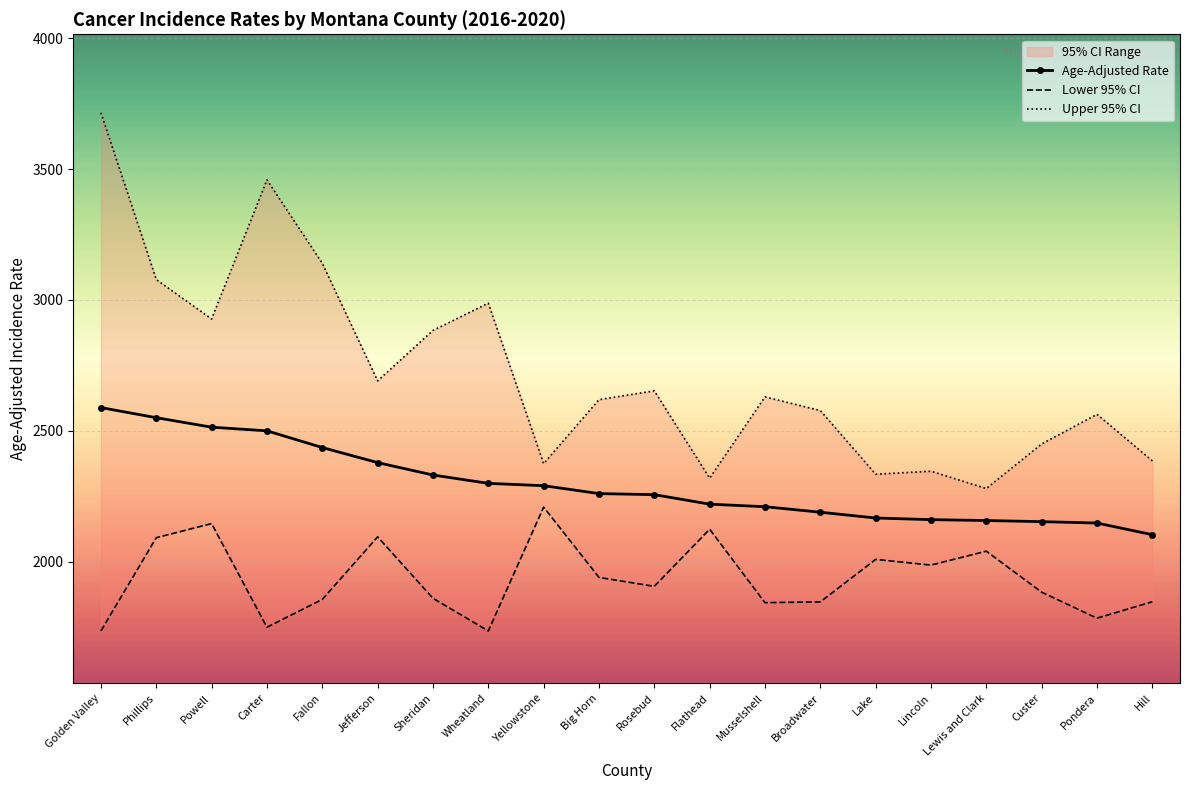

At which label does Lower 95% CI reach its peak?

Yellowstone